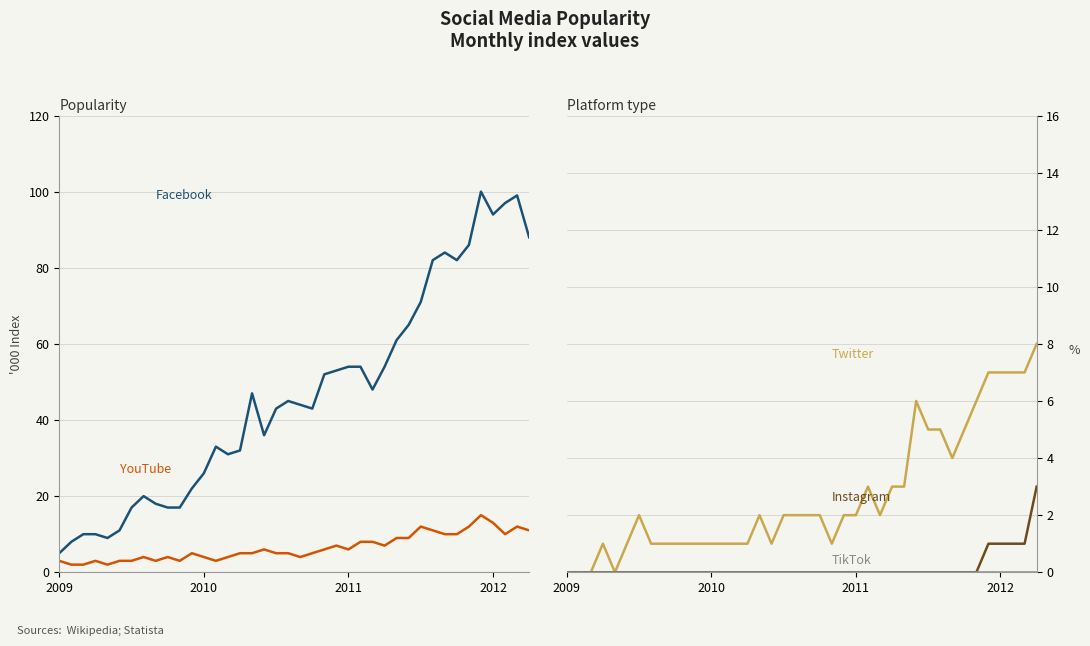

Reading left to right, transcribe all the data shown in this chart.

Facebook: 5	8	10	10	9	11	17	20	18	17	17	22	26	33	31	32	47	36	43	45	44	43	52	53	54	54	48	54	61	65	71	82	84	82	86	100	94	97	99	88
YouTube: 3	2	2	3	2	3	3	4	3	4	3	5	4	3	4	5	5	6	5	5	4	5	6	7	6	8	8	7	9	9	12	11	10	10	12	15	13	10	12	11
Twitter: 0	0	0	1	0	1	2	1	1	1	1	1	1	1	1	1	2	1	2	2	2	2	1	2	2	3	2	3	3	6	5	5	4	5	6	7	7	7	7	8
Instagram: 0	0	0	0	0	0	0	0	0	0	0	0	0	0	0	0	0	0	0	0	0	0	0	0	0	0	0	0	0	0	0	0	0	0	0	1	1	1	1	3
TikTok: 0	0	0	0	0	0	0	0	0	0	0	0	0	0	0	0	0	0	0	0	0	0	0	0	0	0	0	0	0	0	0	0	0	0	0	0	0	0	0	0